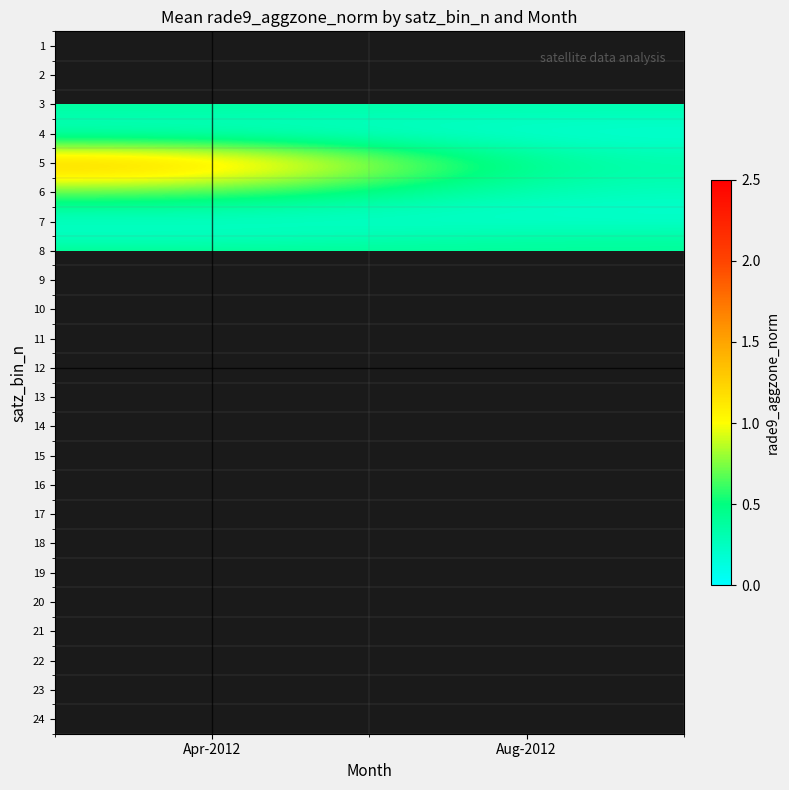

How many series are shown in this chart?

24